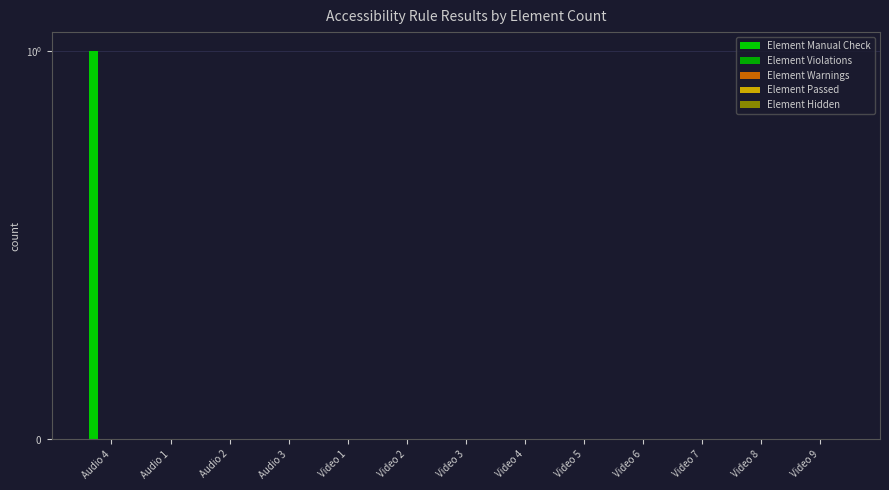

What are all the series names shown in the legend?

Element Manual Check, Element Violations, Element Warnings, Element Passed, Element Hidden